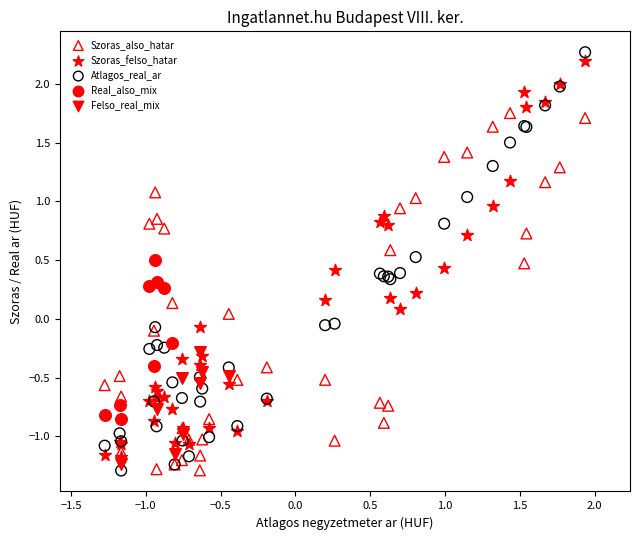

Which series has the largest Y range (max minus min)?

Atlagos_real_ar